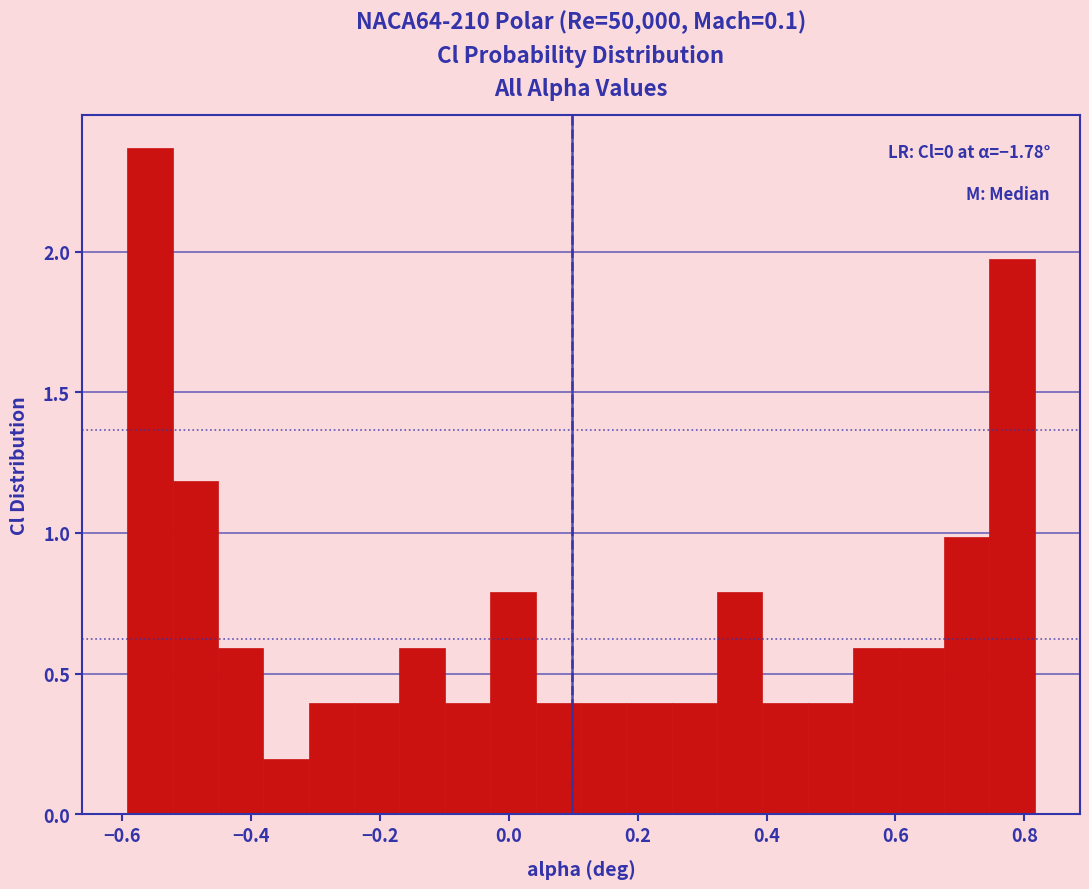

Read against the x-axis, roughly where is the centre of the tallest bar?

-0.56